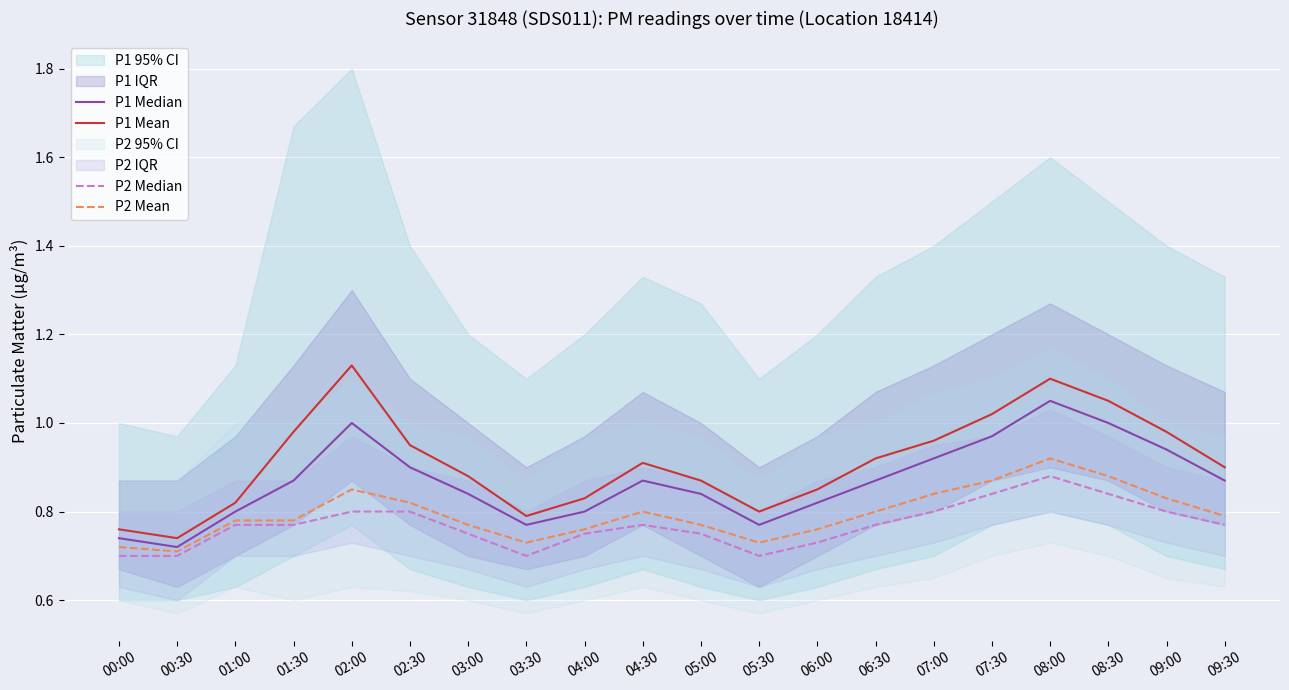

What is the difference between the maximum and minimum values in the P2 Median series?

0.2